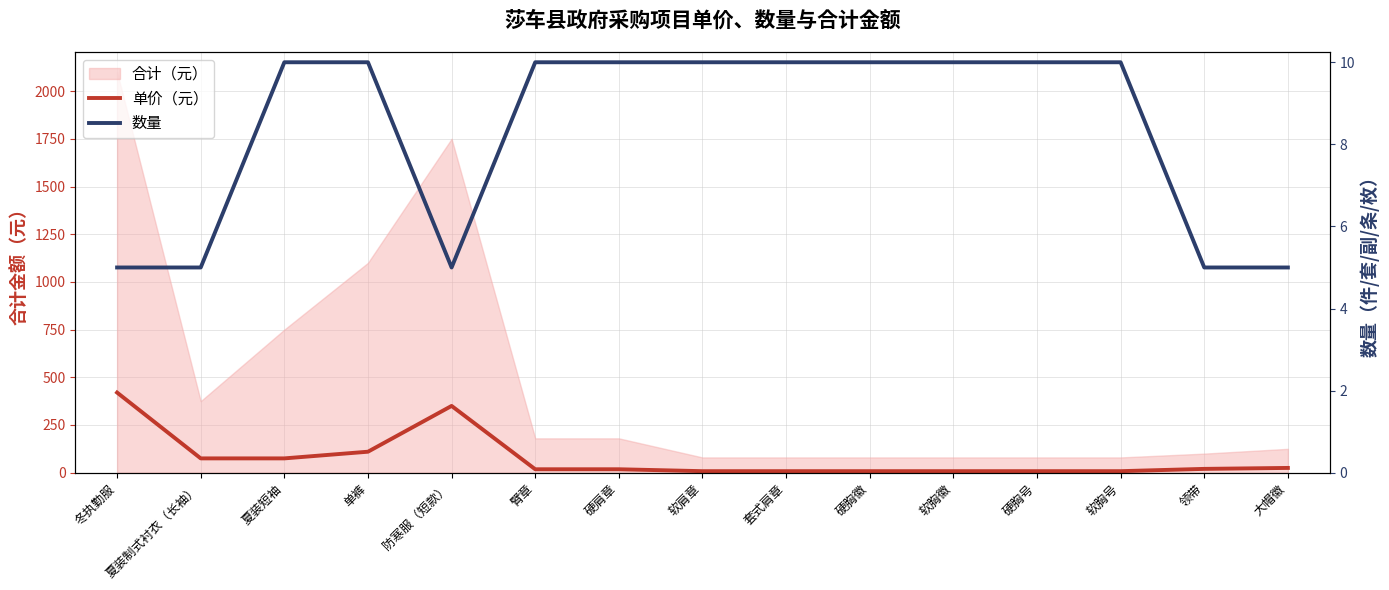

How many interior local valleys does the 数量 series have?

1